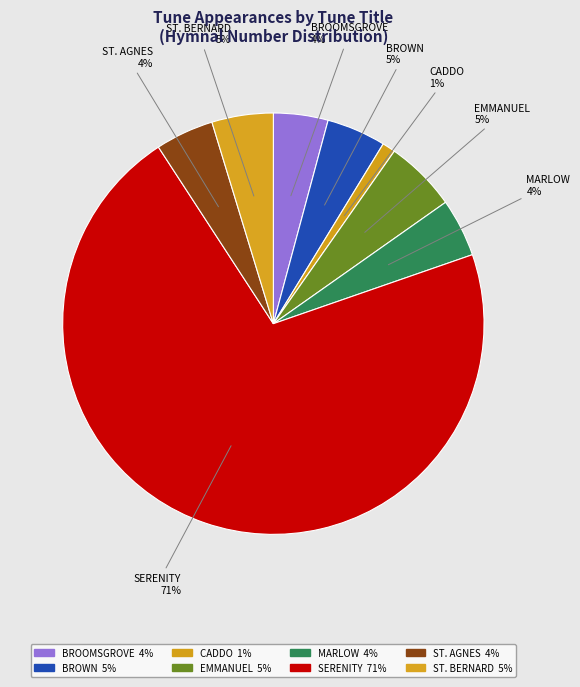

To the nearest percent, what percentage of the pie is MARLOW?

4%